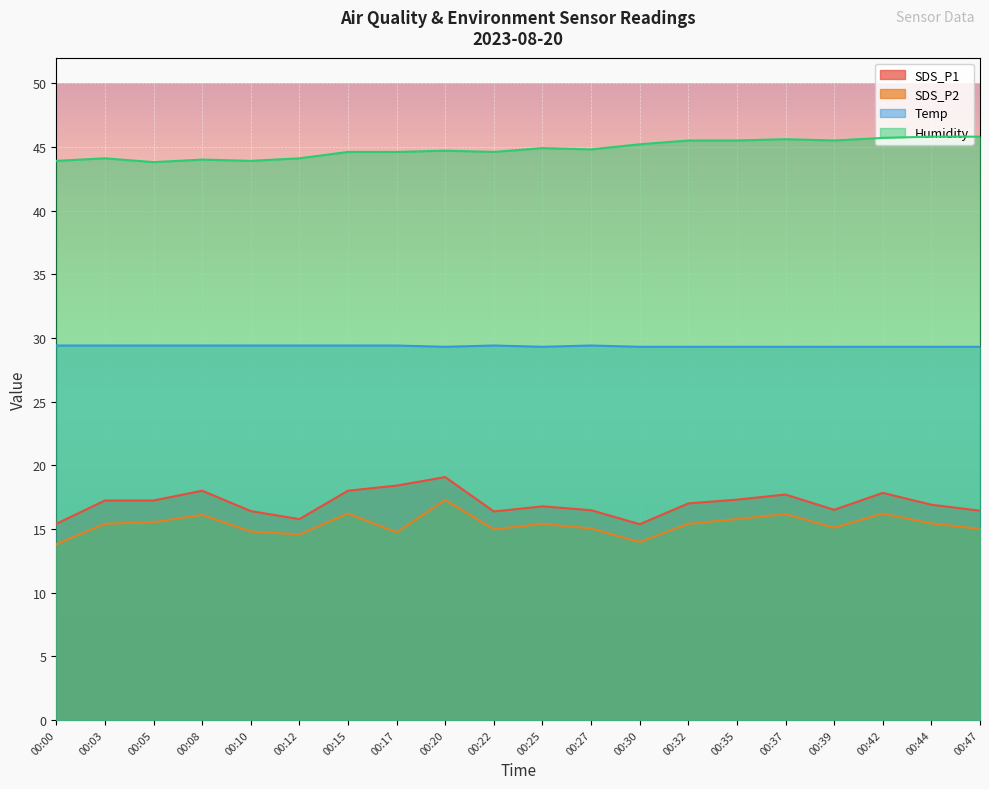

At which label is Humidity closest to 44?

00:08